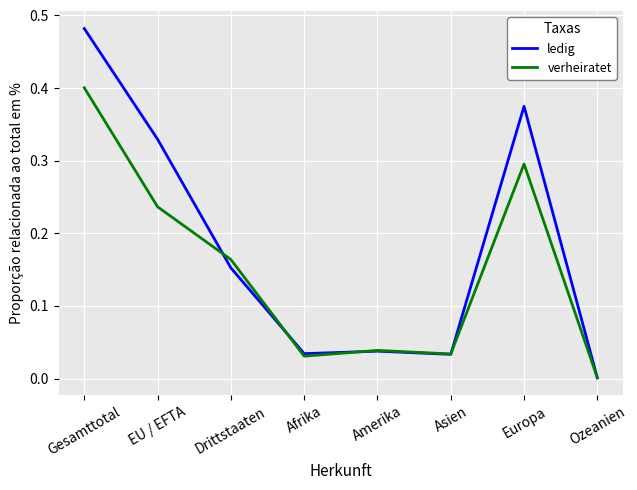

True or false: ledig has a value of 0.0 at Amerika.

True